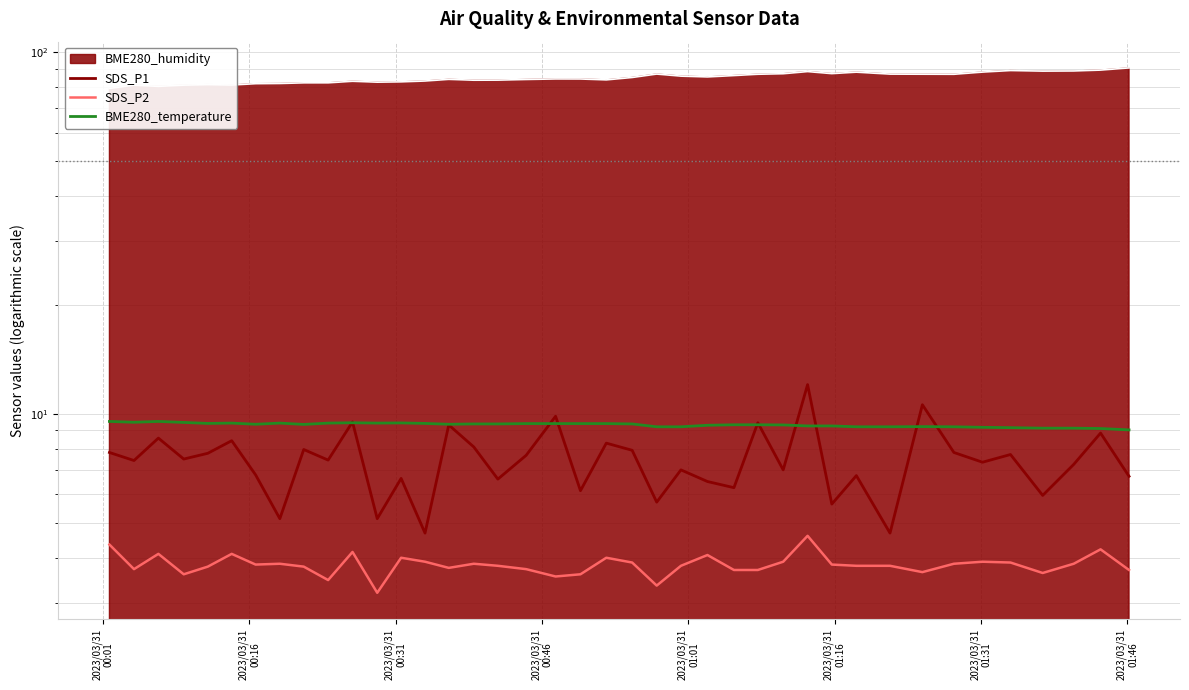

What is the difference between the maximum and minimum values in the BME280_temperature series?

0.5